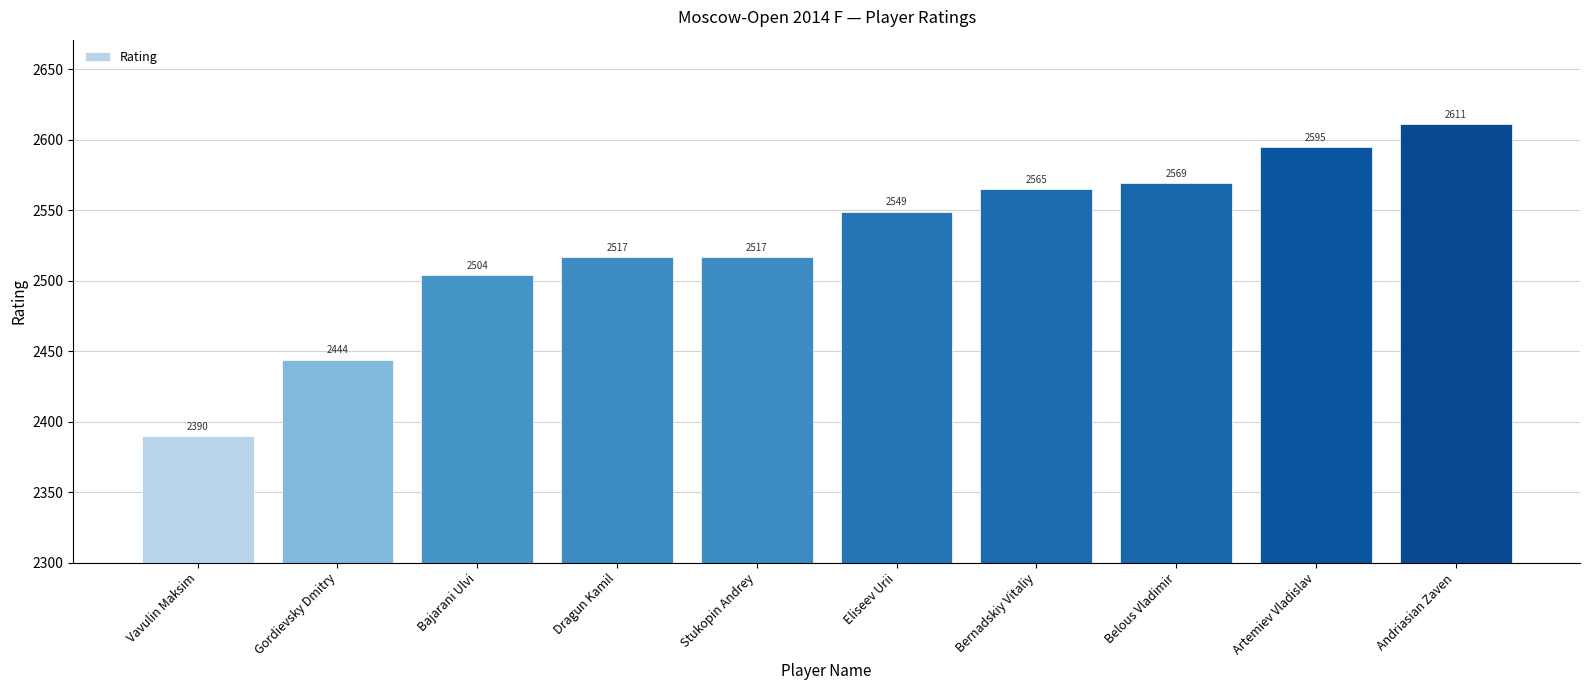

Reading left to right, what are all the values shown in this chart?

Vavulin Maksim=2390	Gordievsky Dmitry=2444	Bajarani Ulvi=2504	Dragun Kamil=2517	Stukopin Andrey=2517	Eliseev Urii=2549	Bernadskiy Vitaliy=2565	Belous Vladimir=2569	Artemiev Vladislav=2595	Andriasian Zaven=2611